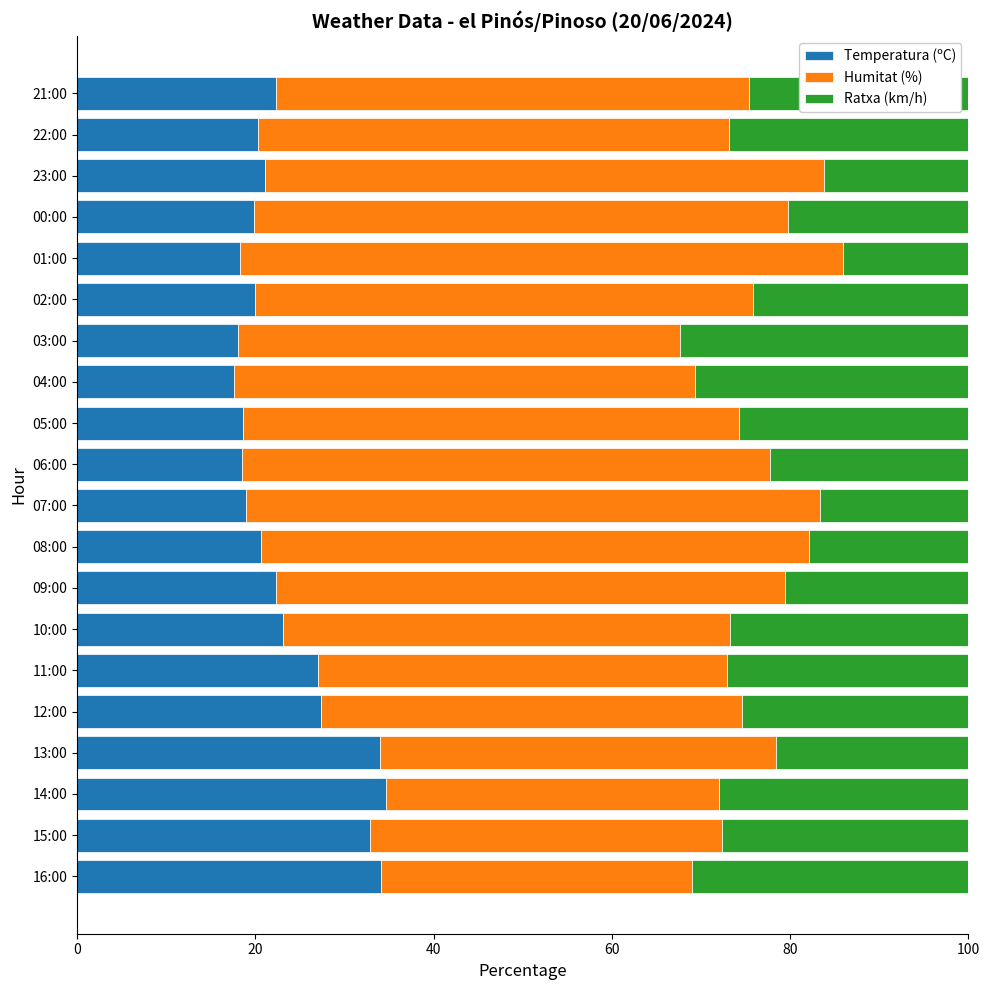

Is it true that Temperatura (ºC) equals 23.1 at 10:00?

True